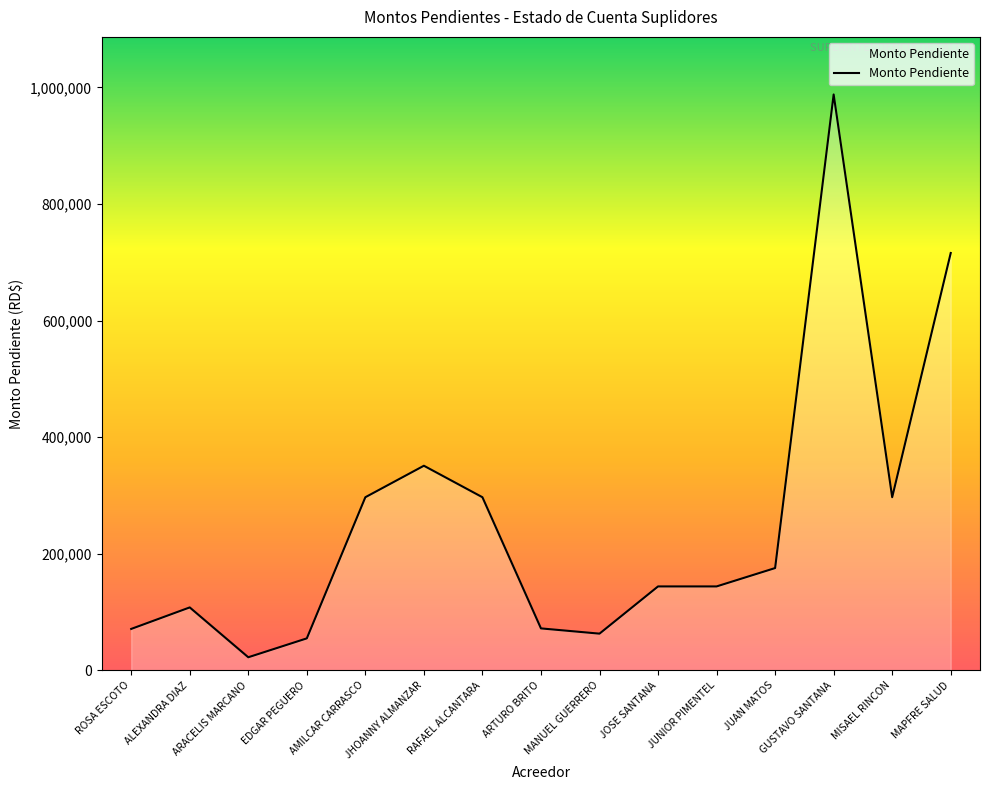

Where is the data nearest to the value 505170?

JHOANNY ALMANZAR